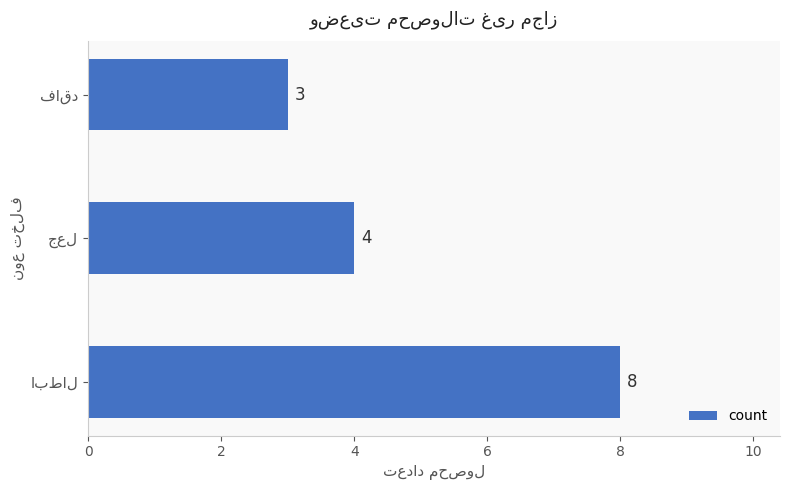

Reading bottom to top, extract all data points from this chart.

8	4	3